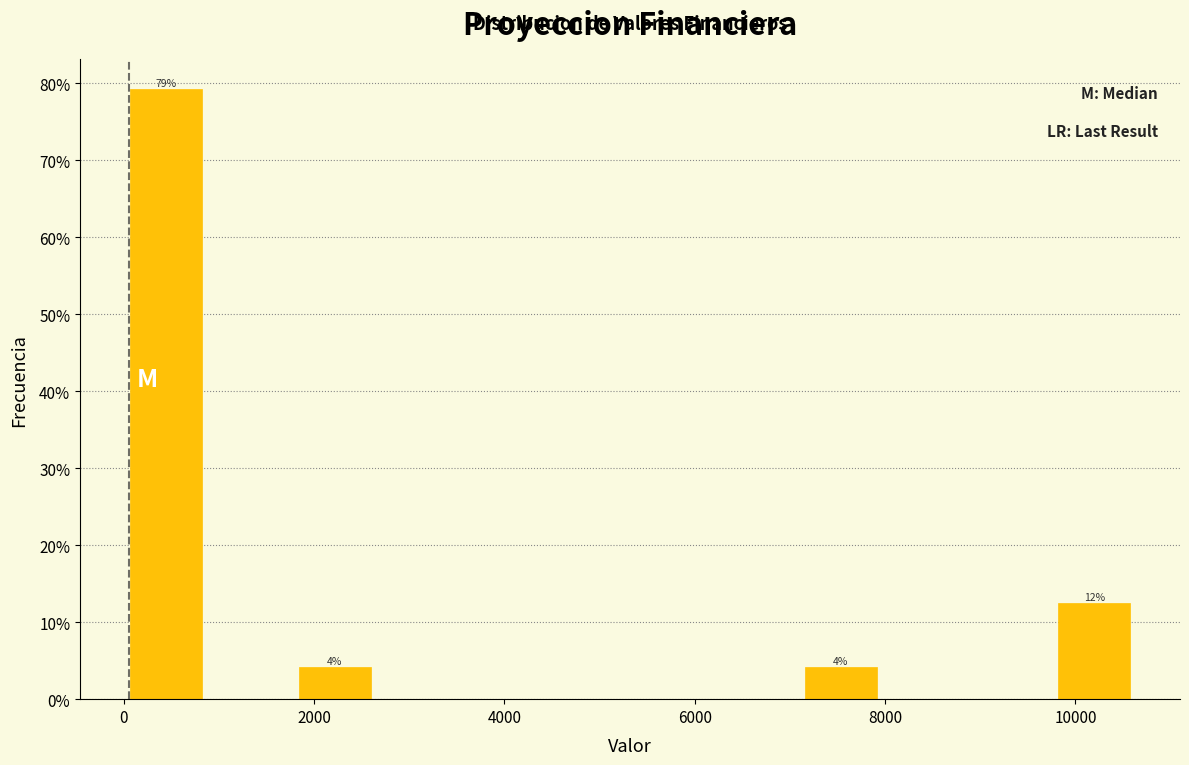

Over which range of the x-axis is the bar tallest?

0 to 800